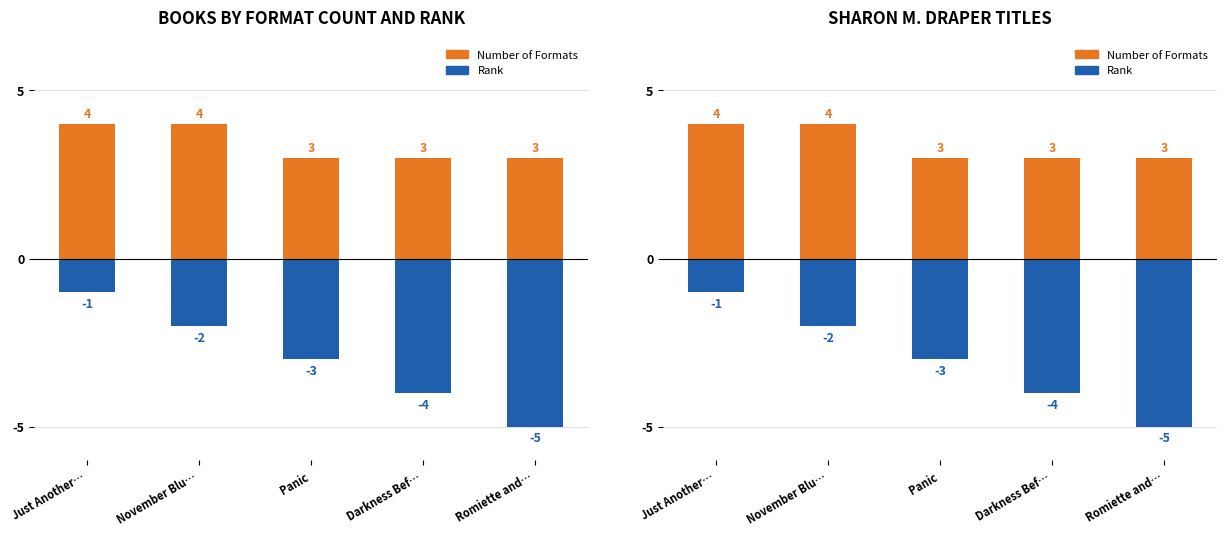

The value of Number of Formats at November Blu… is 2. True or false?

False